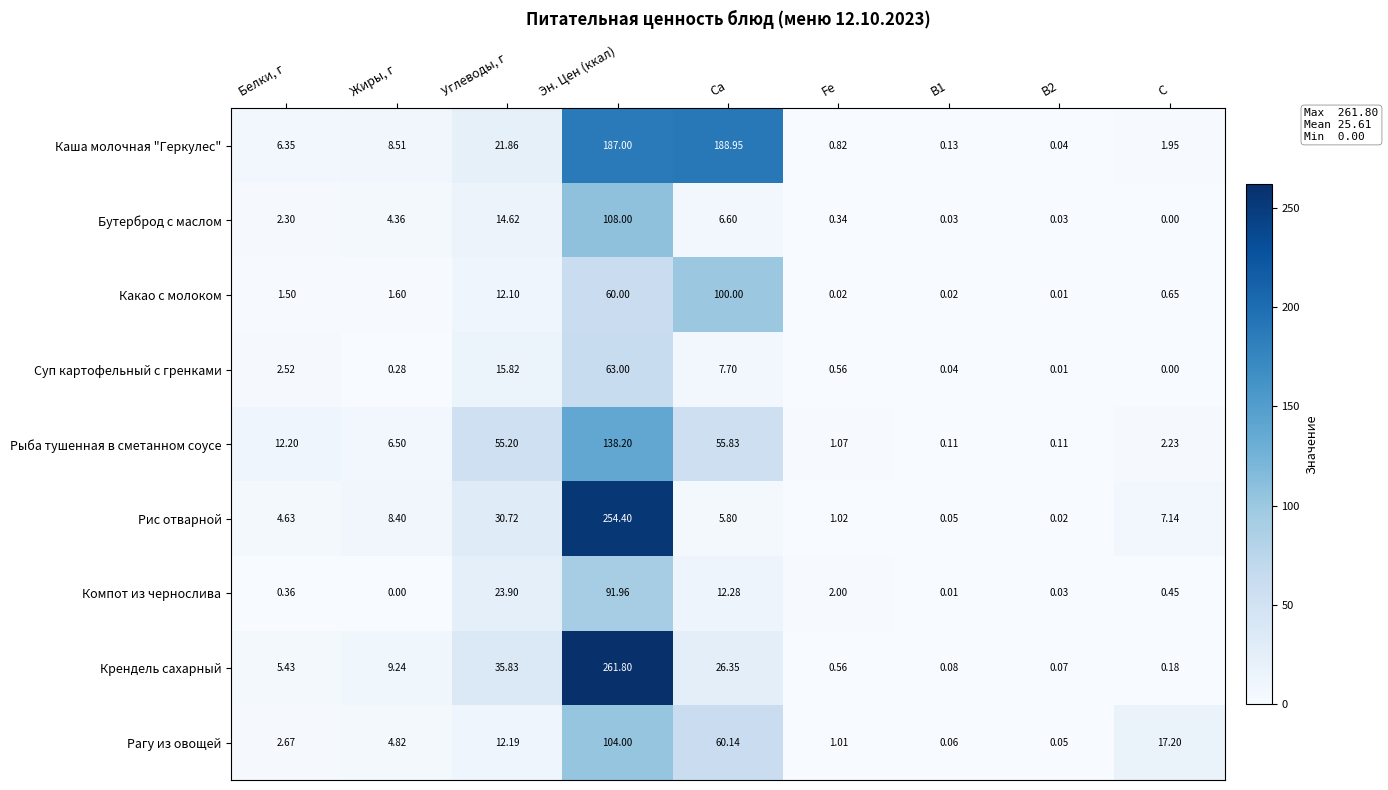

At which label does Какао с молоком first exceed 1?

Белки, г